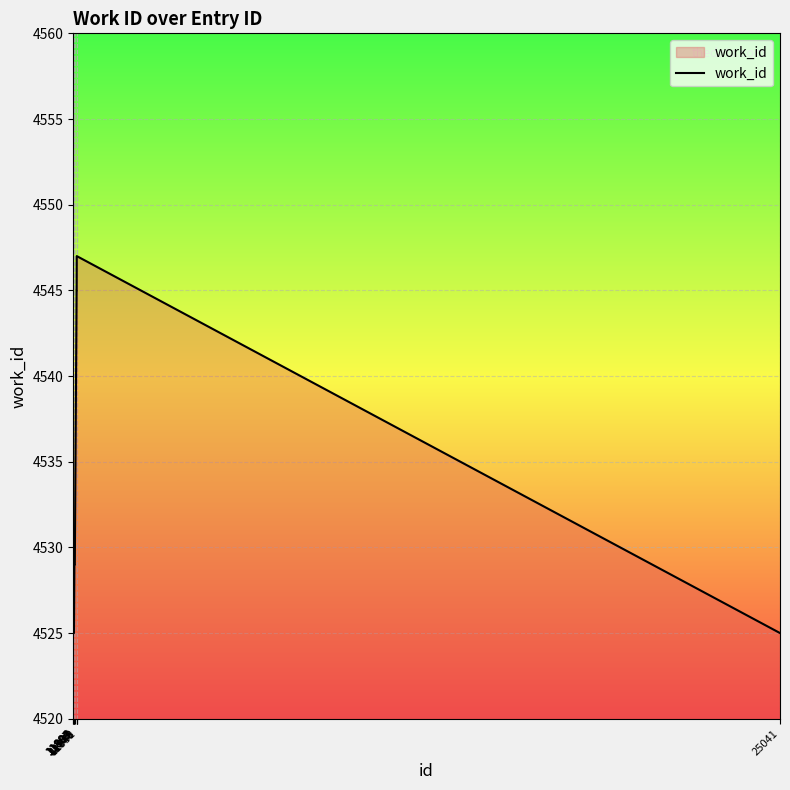

What is the greatest value displayed?

4547